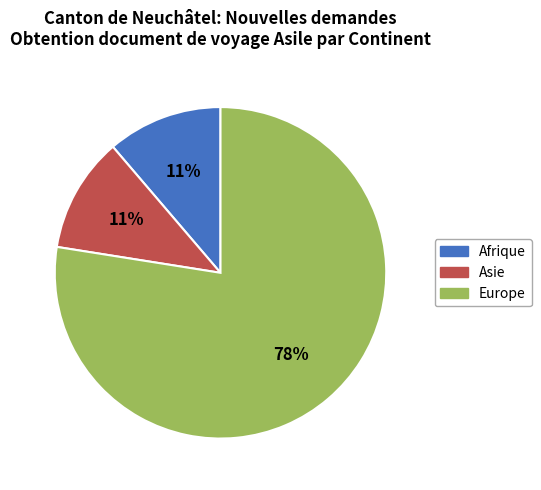

How many slices are in this pie chart?

3